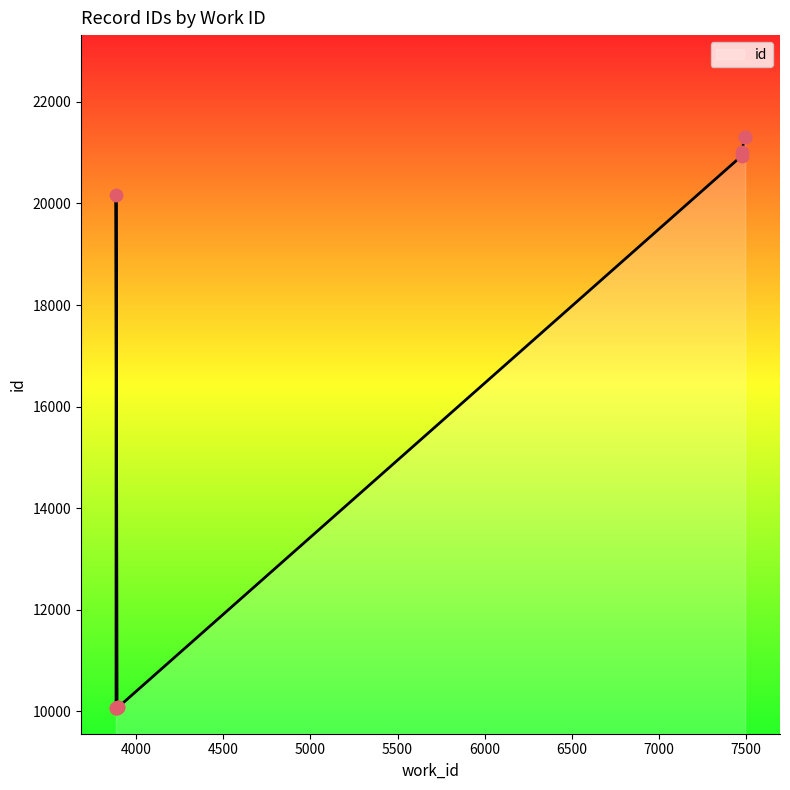

What is the change in value from 7475 to 7496?

+382